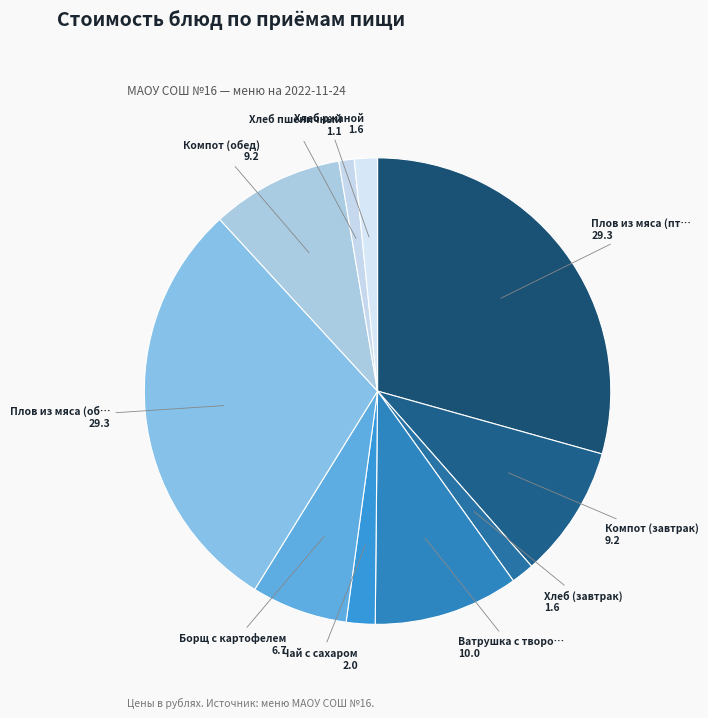

How many slices are in this pie chart?

10